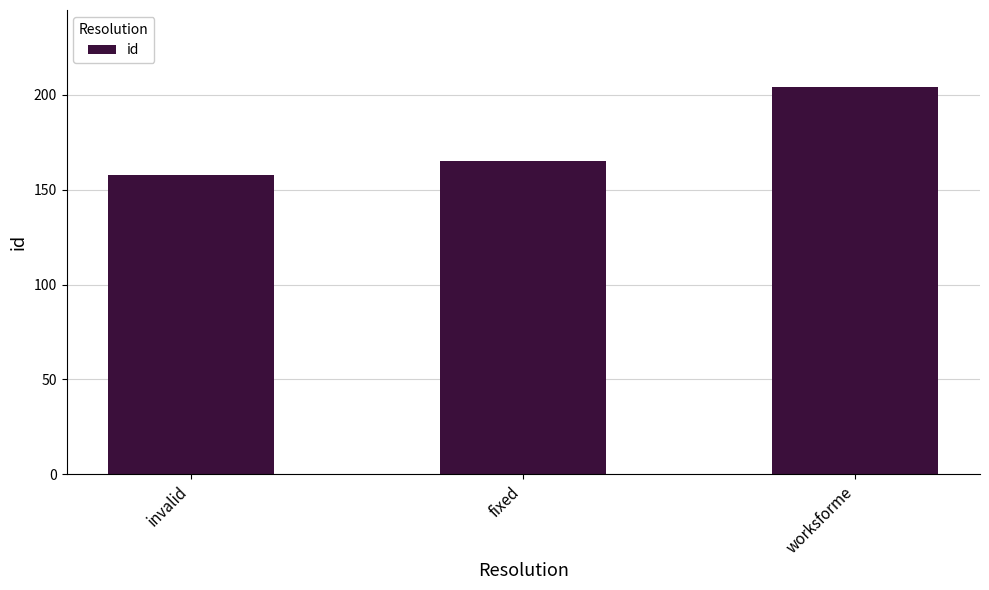

Are the bars grouped side by side (vs. stacked)?

No